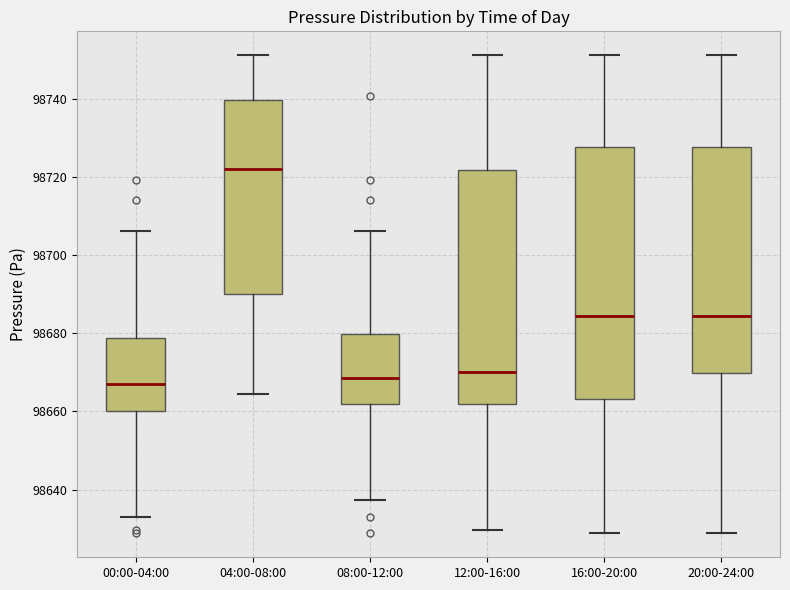

Reading left to right, read every box against the y-axis: the position of its median line, the range the box covers, and the ends of its whiskers. The values are not printed on the chart, so give them approximately, as read against the axis.

00:00-04:00: median 98666, box 98660 to 98678, whiskers 98634 to 98706
04:00-08:00: median 98722, box 98690 to 98740, whiskers 98664 to 98752
08:00-12:00: median 98668, box 98662 to 98680, whiskers 98638 to 98706
12:00-16:00: median 98670, box 98662 to 98722, whiskers 98630 to 98752
16:00-20:00: median 98684, box 98664 to 98728, whiskers 98628 to 98752
20:00-24:00: median 98684, box 98670 to 98728, whiskers 98628 to 98752